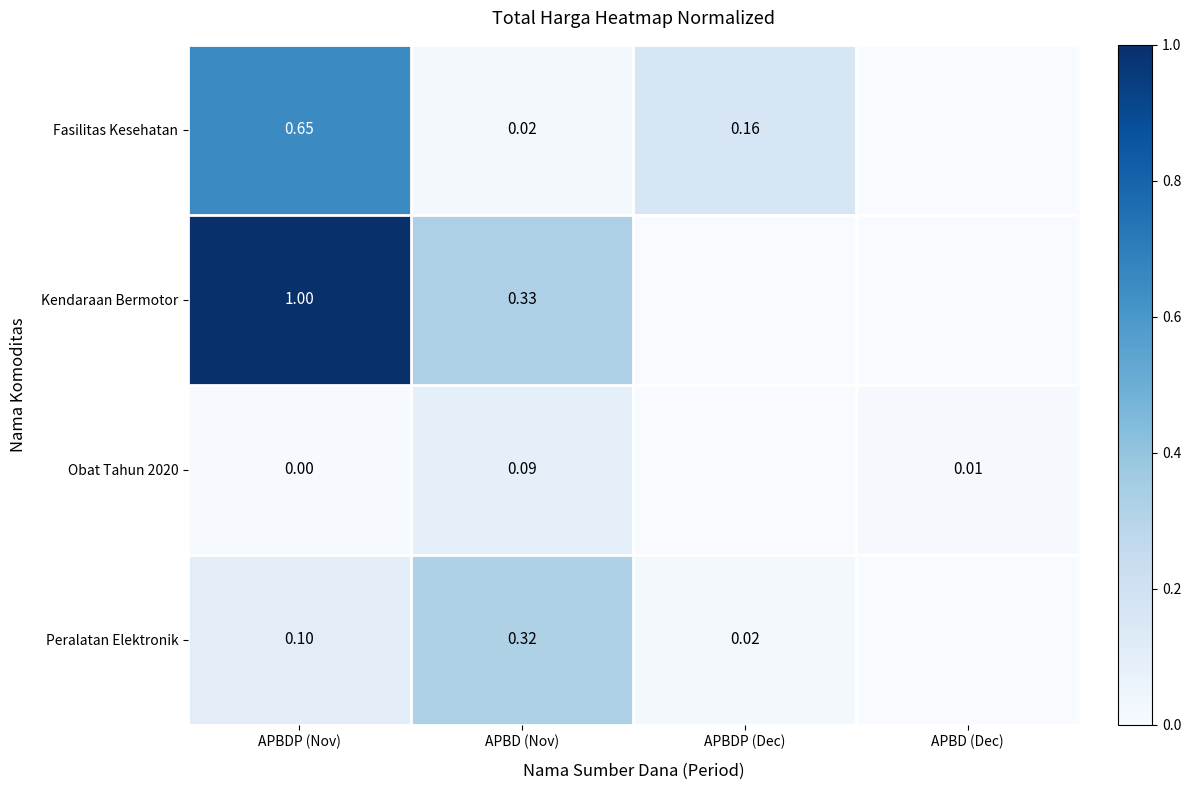

Between APBDP (Nov) and APBD (Nov), which series saw the biggest shift?

Kendaraan Bermotor